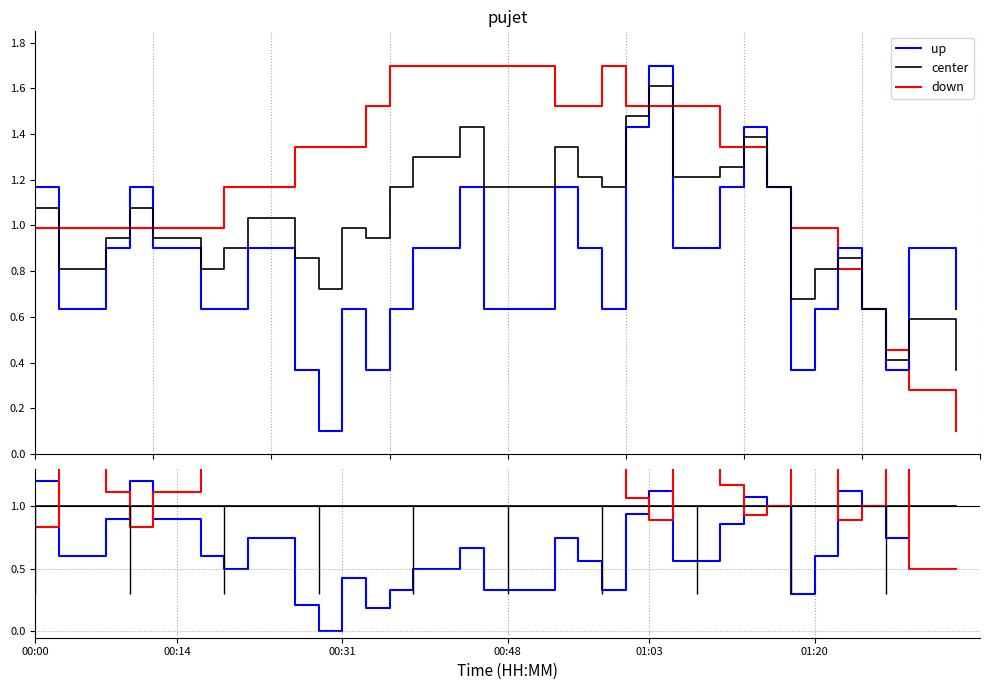

Which series has the largest total across all categories?

down